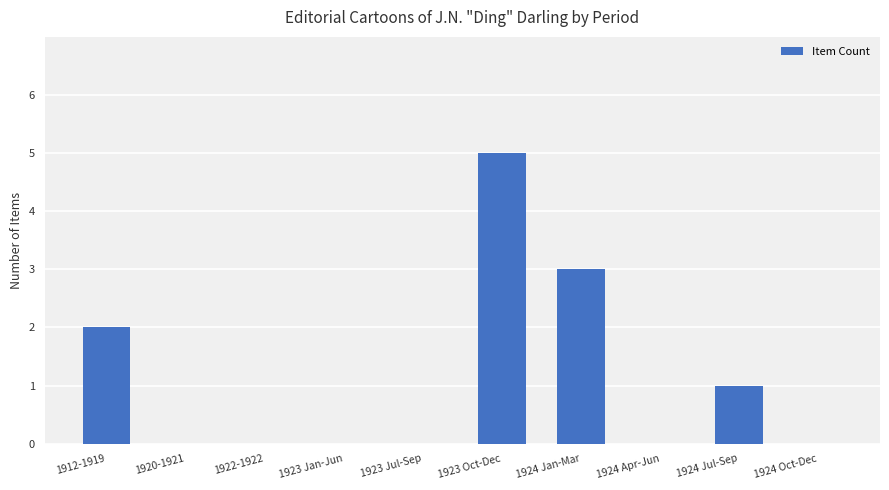

The chart shows a value of 2 at 1924 Jul-Sep. True or false?

False